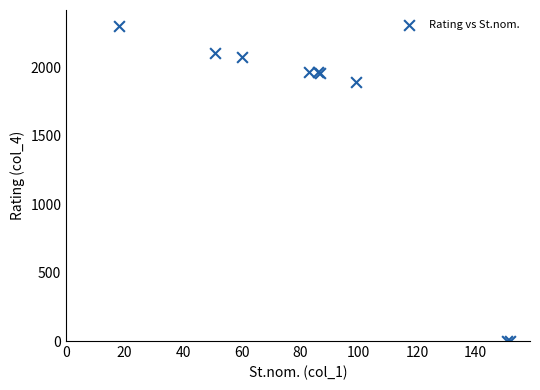

What Y value in the scatter plot is closest to 1150?

1890